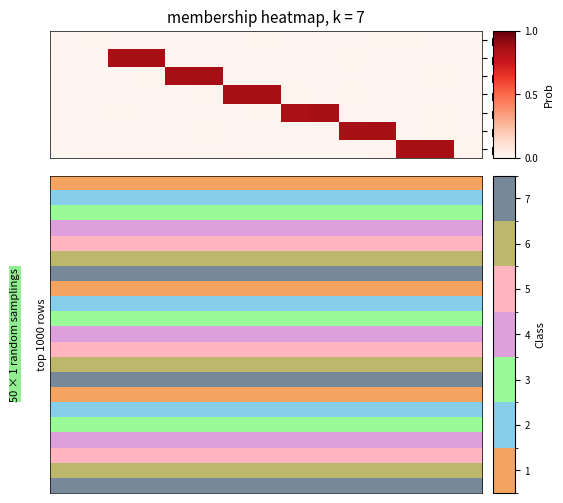

What is the spread (max minus min) of values at 4?

6